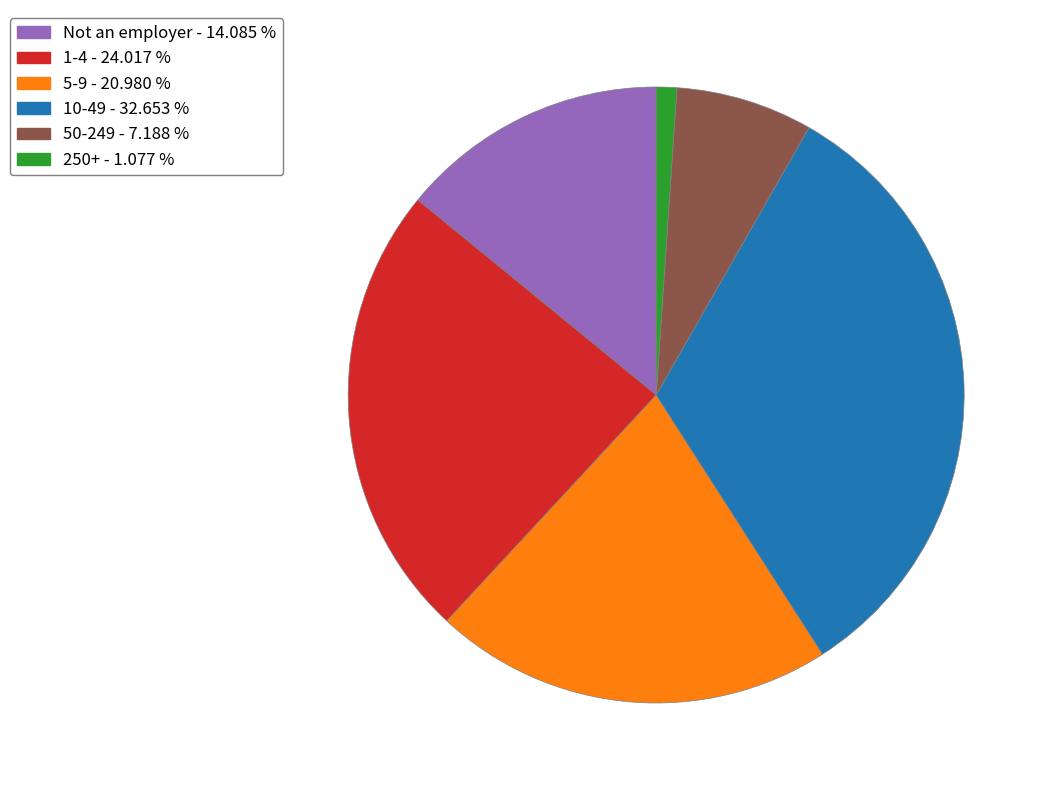

Is there any slice that represents more than half of the pie?

No